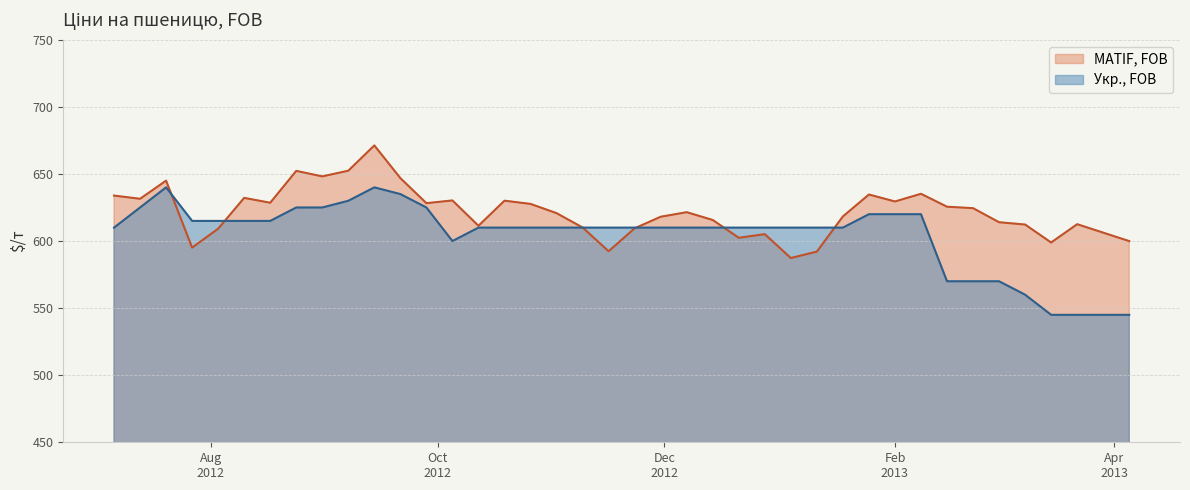

At which label does Укр., FOB first exceed 610?

2012-07-13